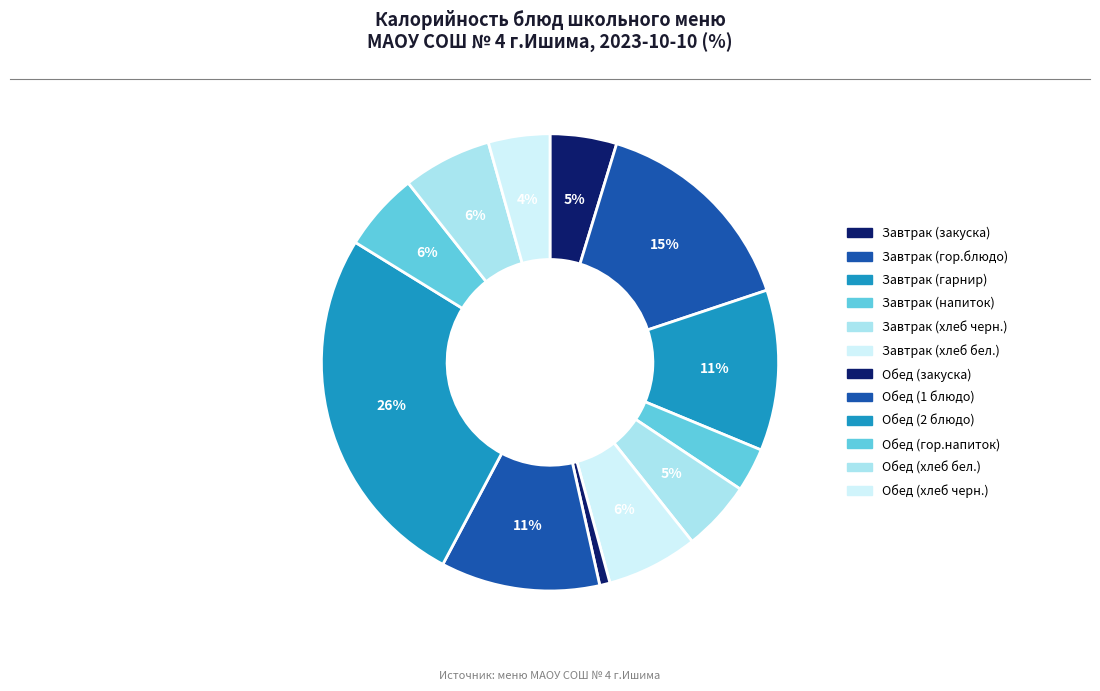

How many slices are in this pie chart?

12